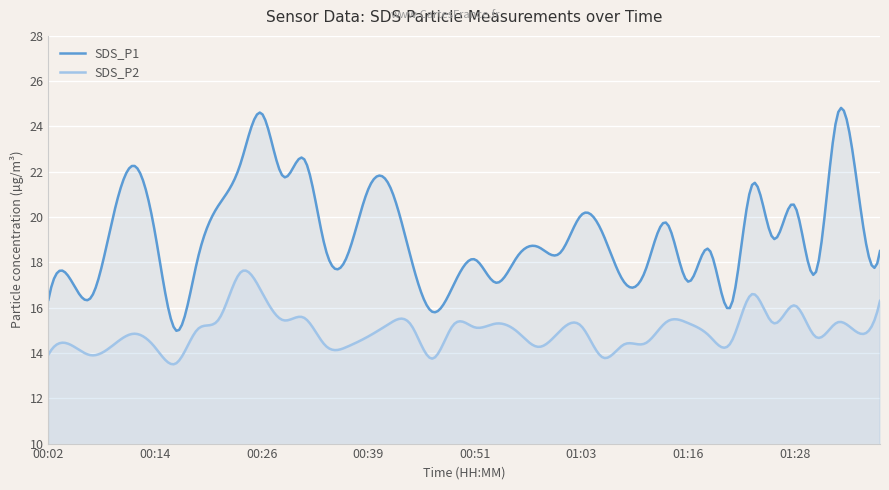

What value does the SDS_P2 series have at 01:33?

15.3